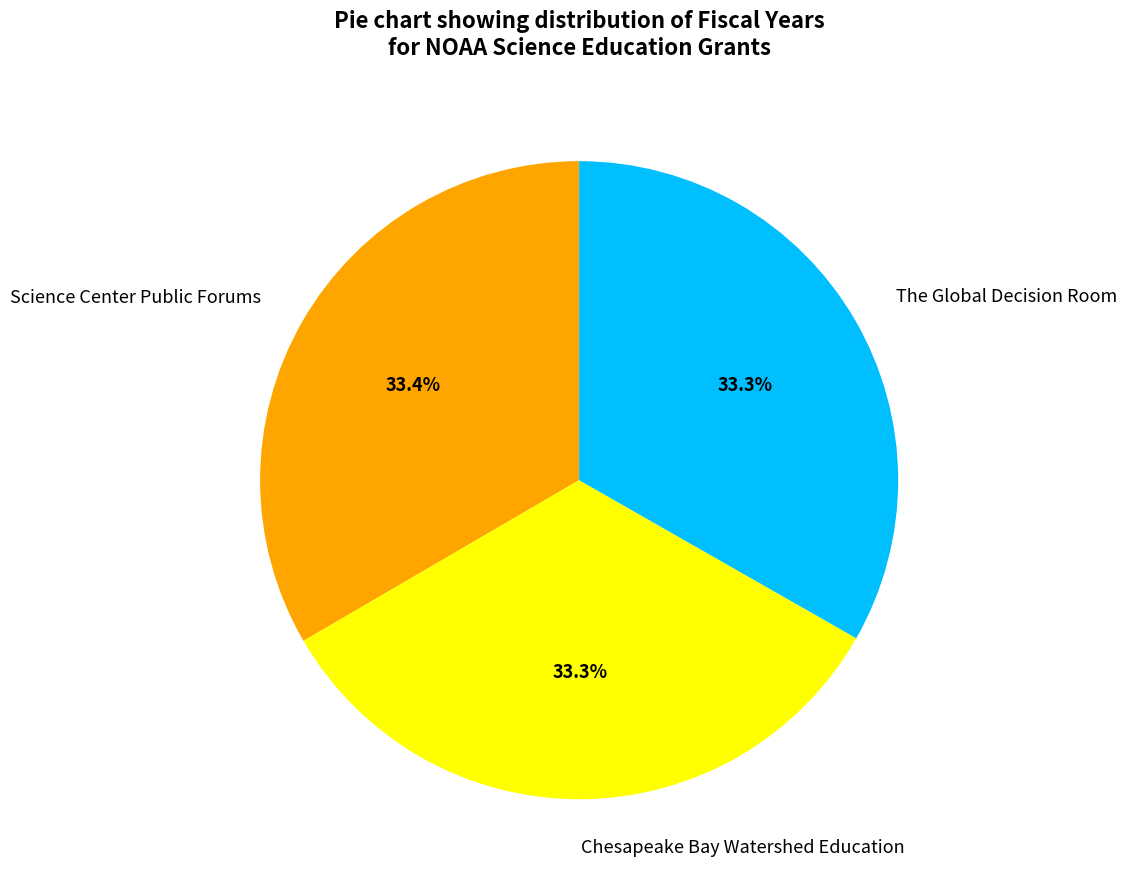

The The Global Decision Room slice represents 48% of the pie. True or false?

False